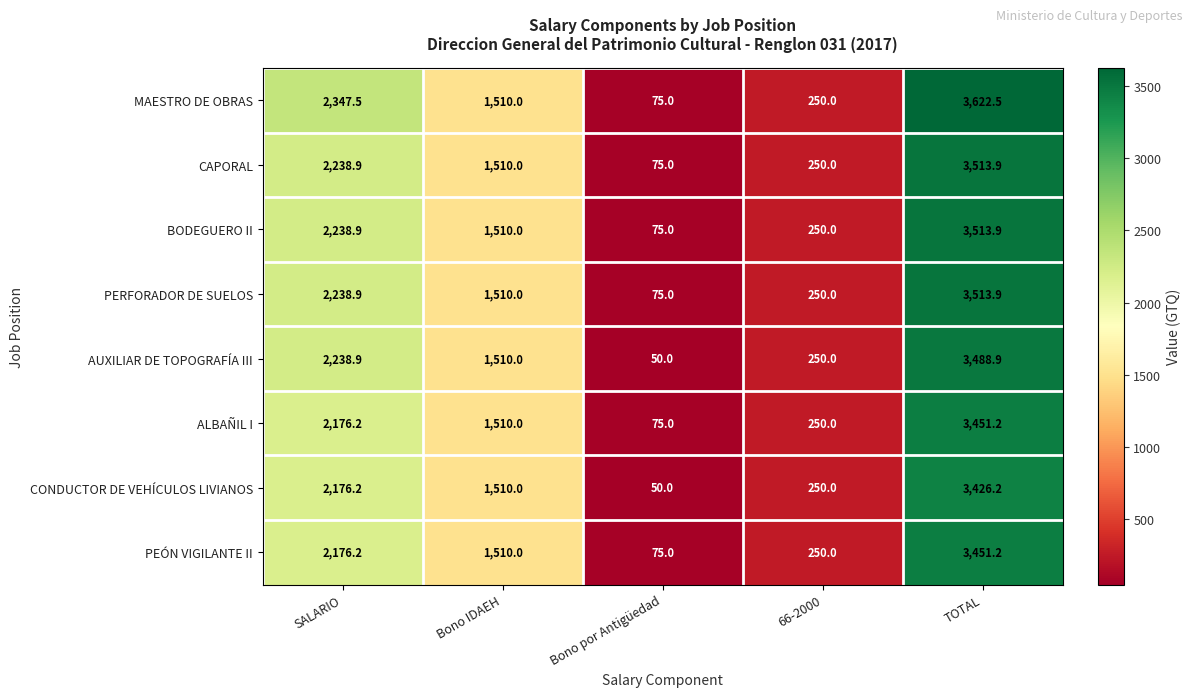

True or false: CAPORAL has a value of 2238.9 at SALARIO.

True